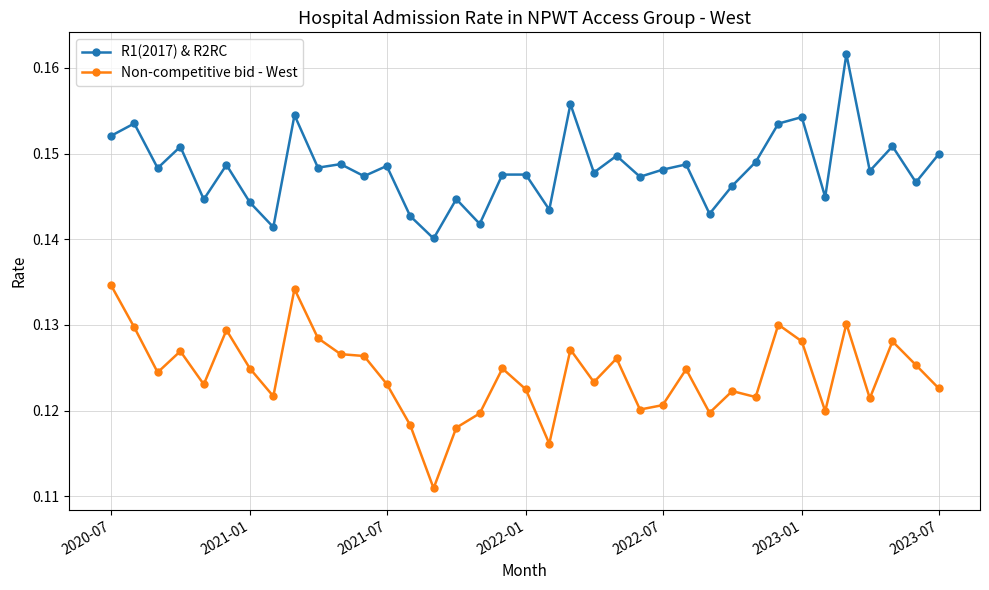

List the series in order of their overall mean, highest first.

R1(2017) & R2RC, Non-competitive bid - West